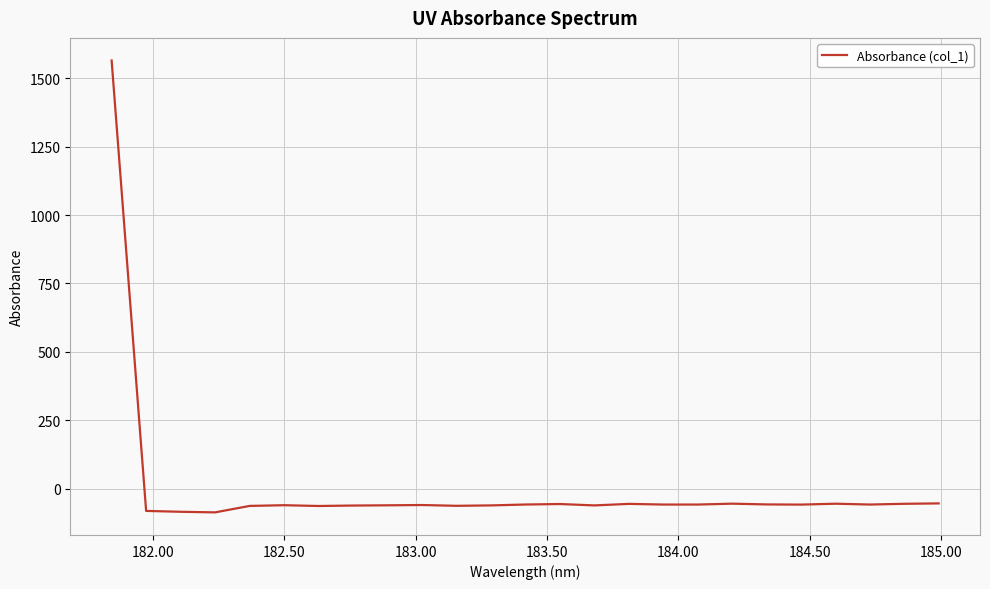

How many values exceed -58?

12